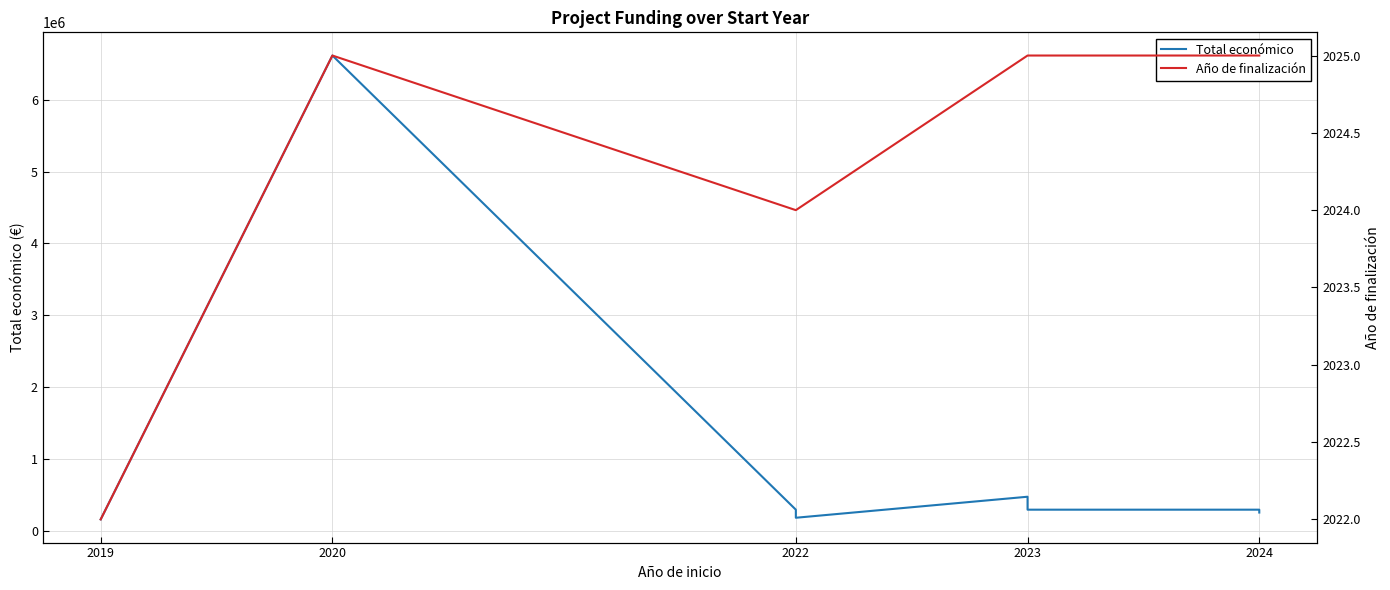

True or false: Año de finalización and Total económico cross at least once.

False